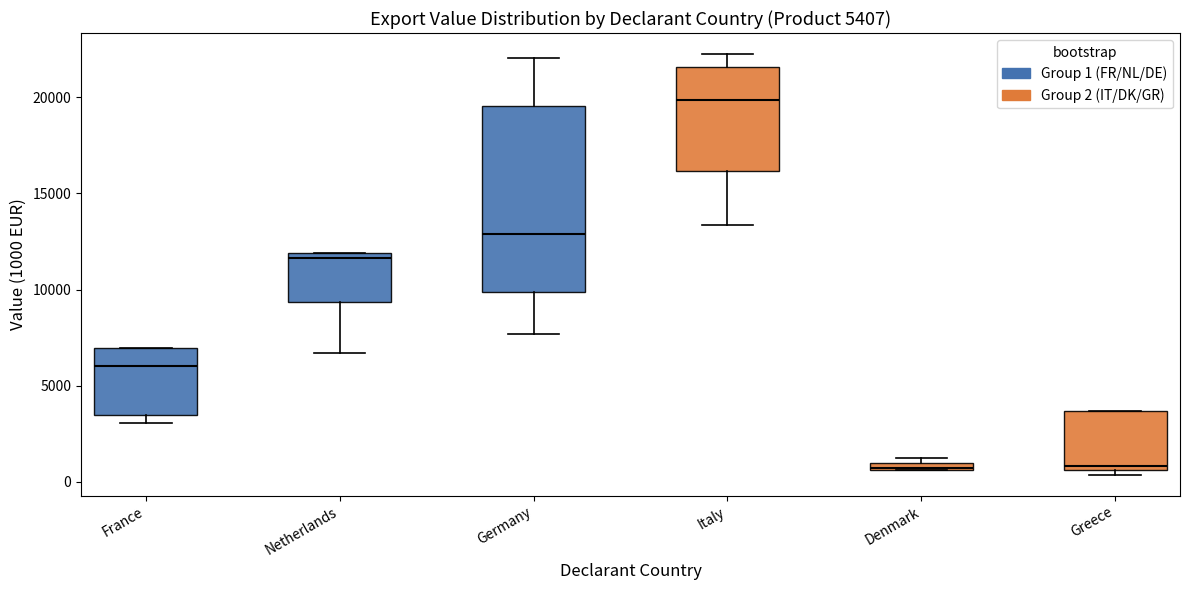

Comparing the boxes themselves (not the whiskers), which one is the tallest?

Germany